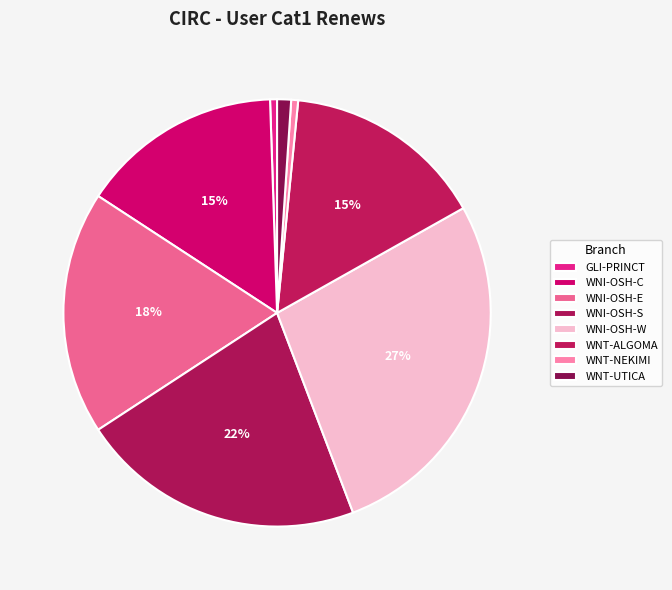

Is it true that WNT-ALGOMA is 15% of the pie?

True